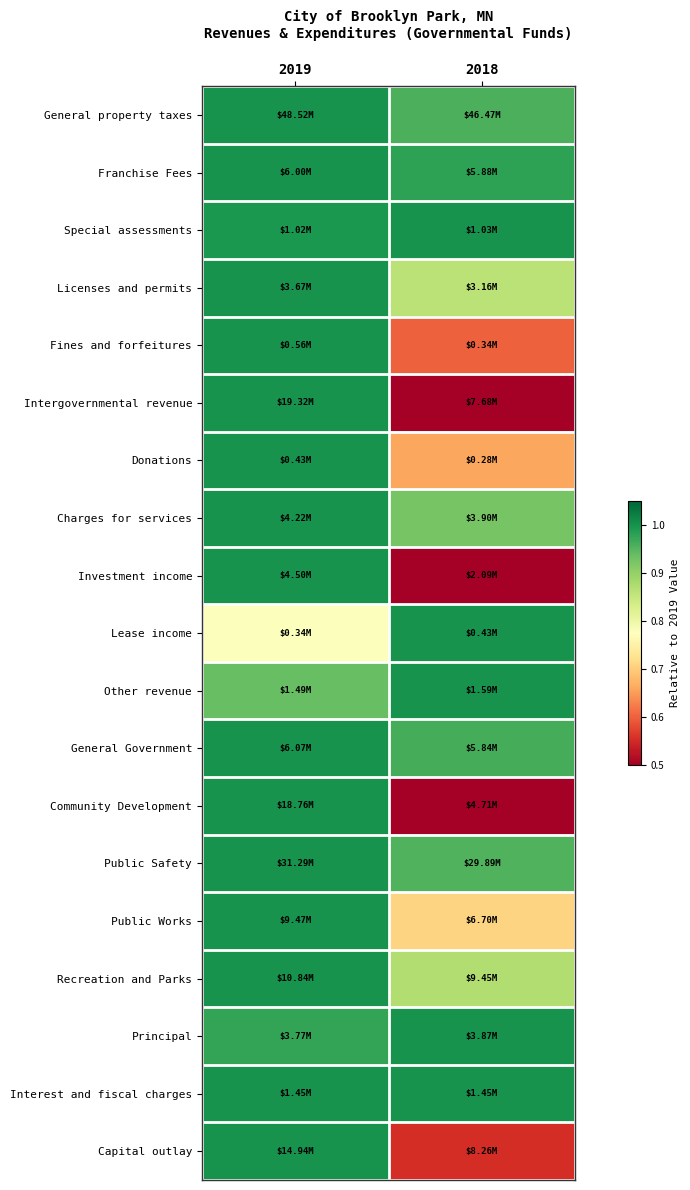

What is the maximum value shown in the chart?

1.0